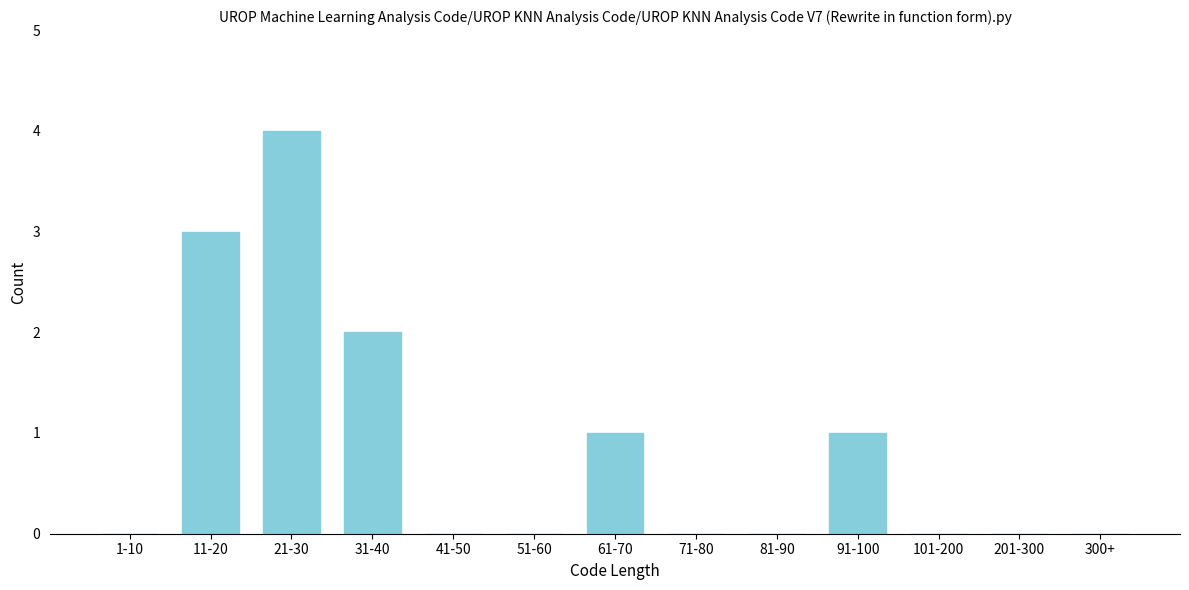

Reading left to right, extract all data points from this chart.

1-10=0	11-20=3	21-30=4	31-40=2	41-50=0	51-60=0	61-70=1	71-80=0	81-90=0	91-100=1	101-200=0	201-300=0	300+=0